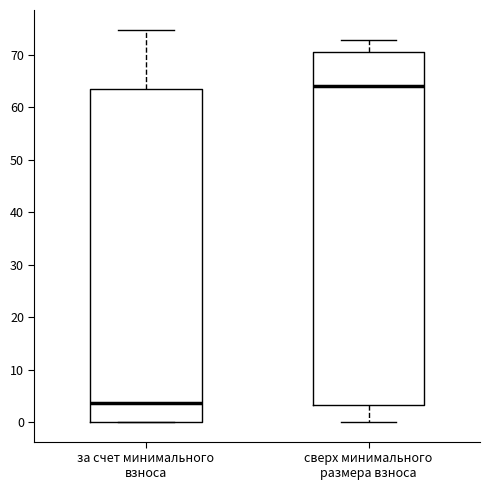

Where does the upper whisker of the box for сверх минимального размера взноса end on the y-axis? The values are not printed on the chart, so give them approximately, as read against the axis.

73